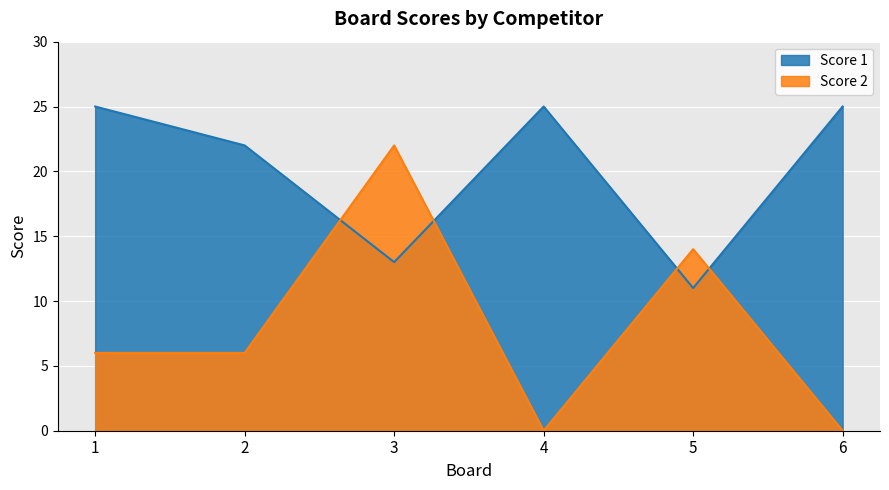

Where does the Score 2 series first go above 6?

3